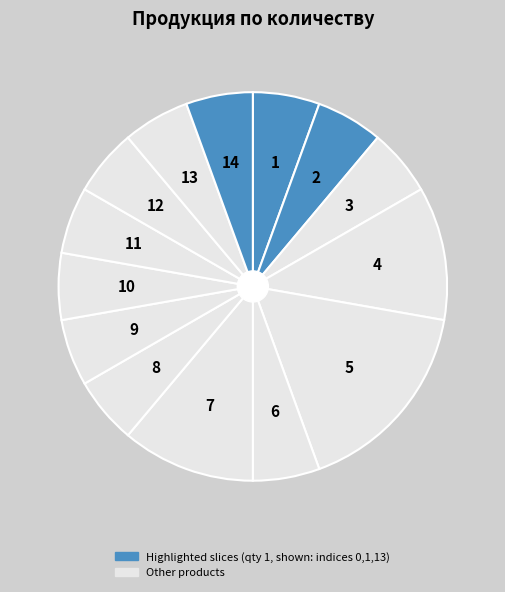

Count the number of slices in the pie.

14